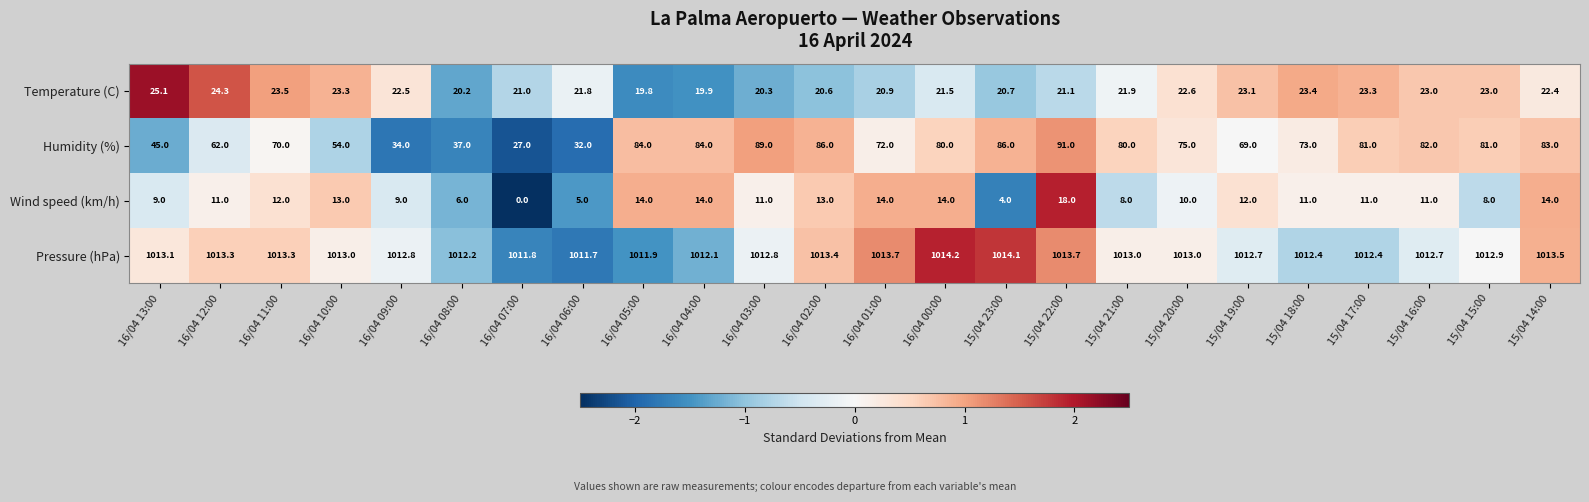

What is the difference between the highest and lowest values at 16/04 01:00?

999.7